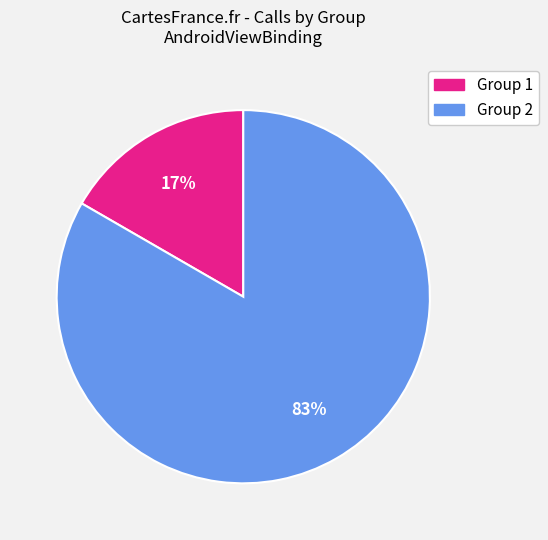

Count the number of slices in the pie.

2